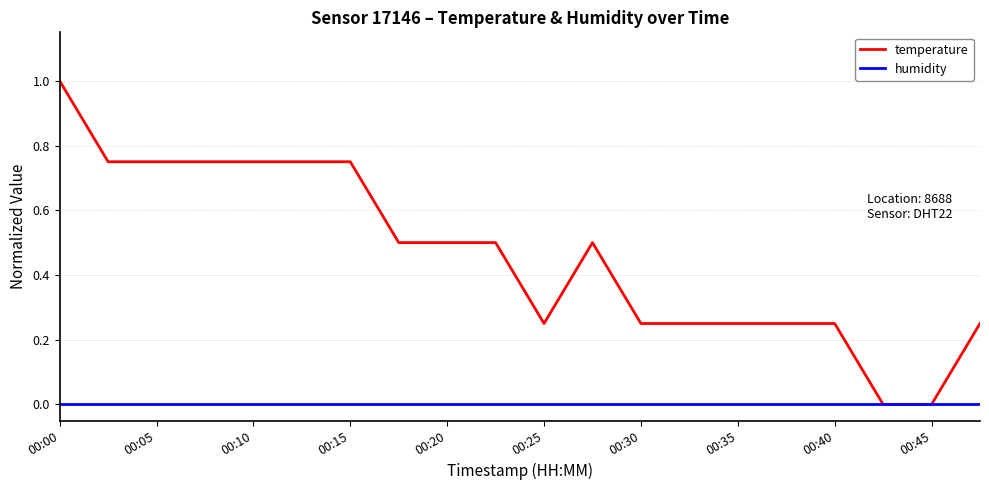

What is the average value of the temperature series?

0.5